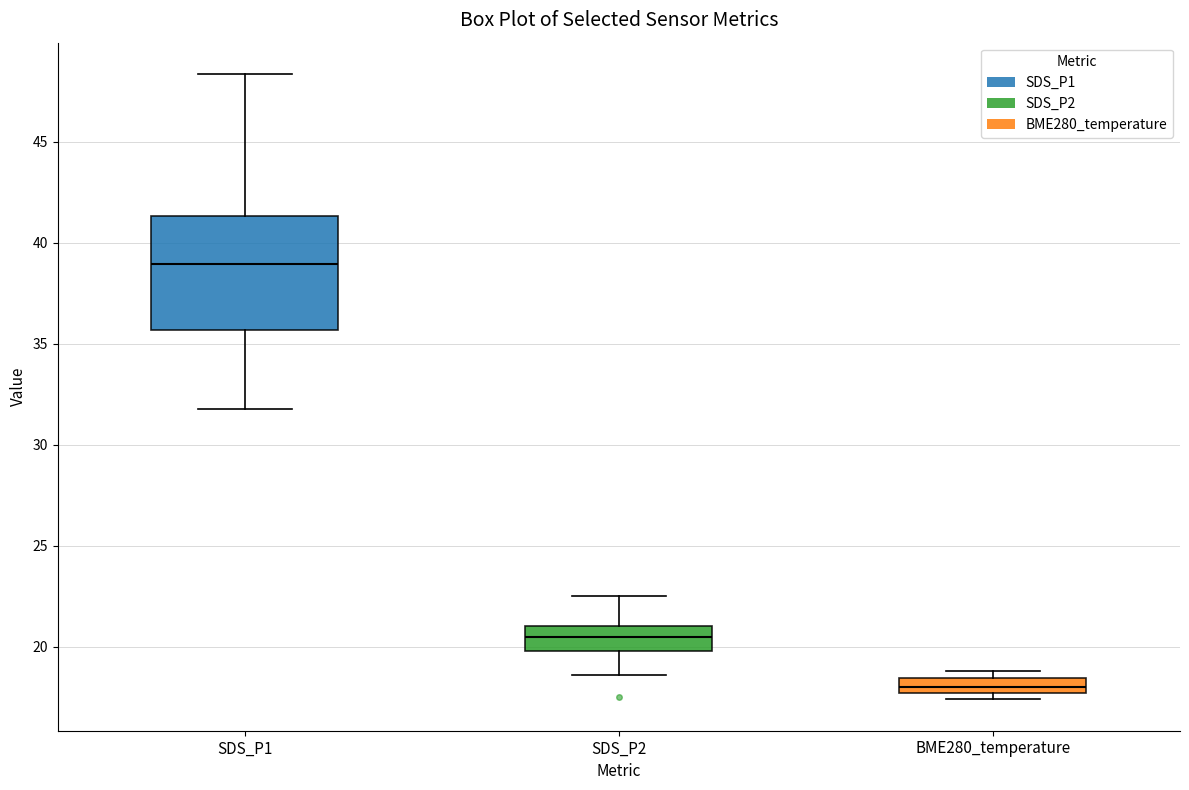

Which box's median line is the lowest?

BME280_temperature